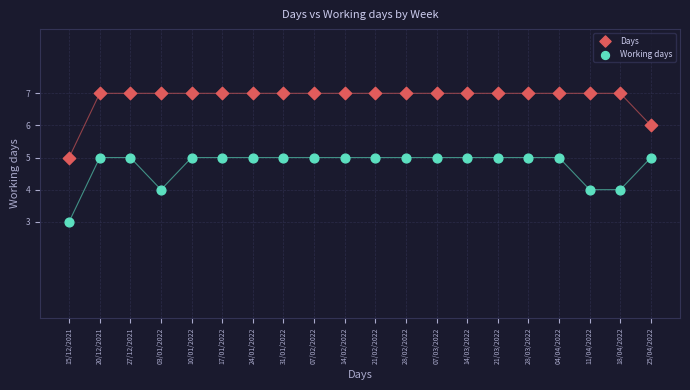

Which series reaches the maximum Y coordinate?

Days